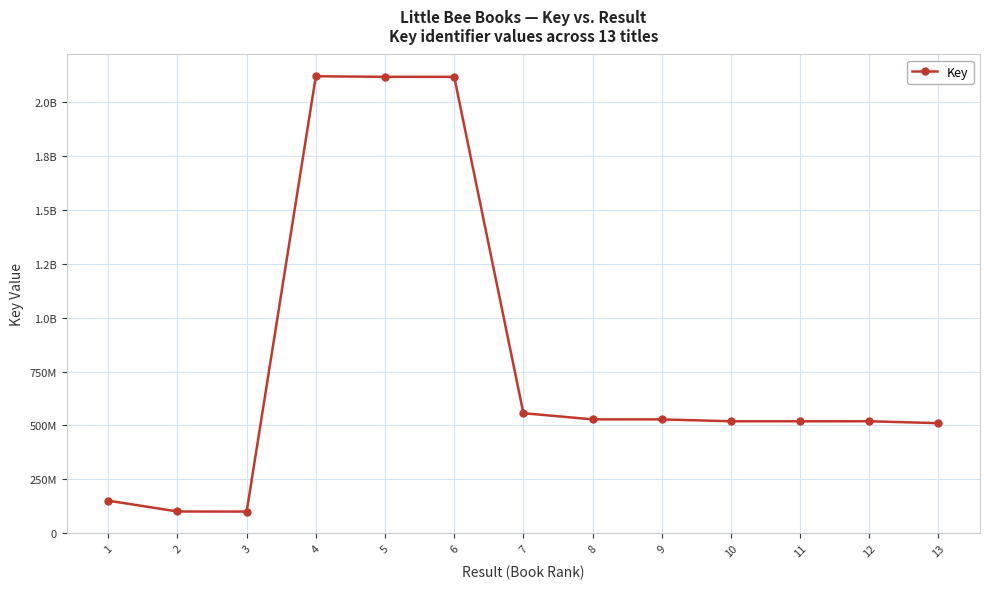

Where is the first local maximum?

4